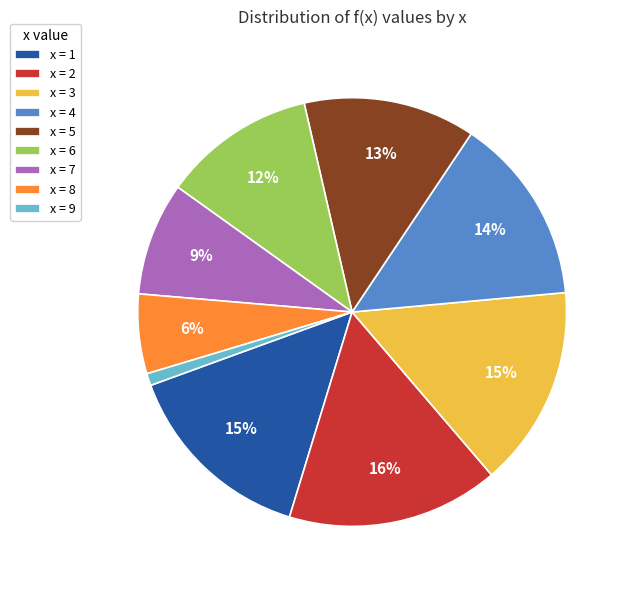

To the nearest percent, what portion does x = 9 represent?

1%